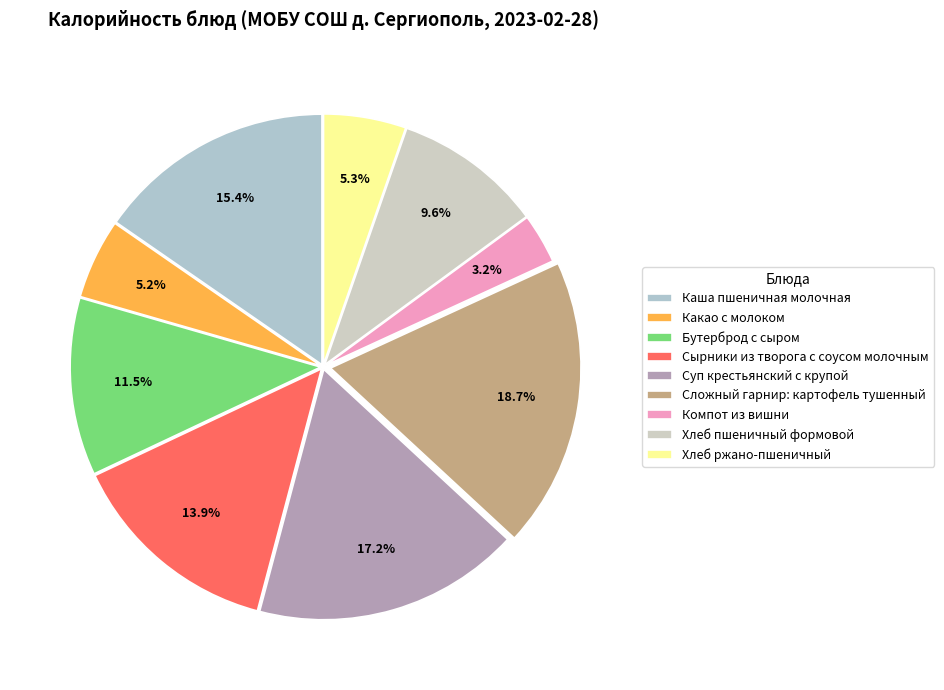

True or false: Сложный гарнир: картофель тушенный accounts for 7% of the total.

False